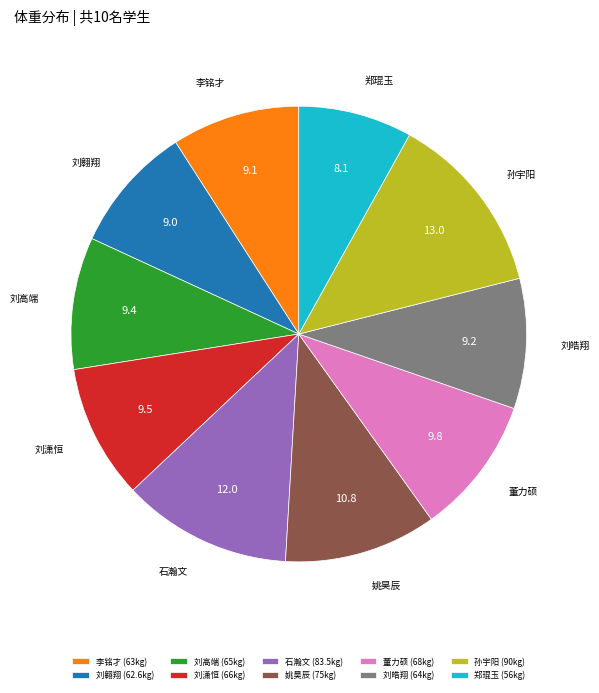

What is the ratio of the value at 董力硕 (68kg) to the value at 姚昊辰 (75kg)?

0.9